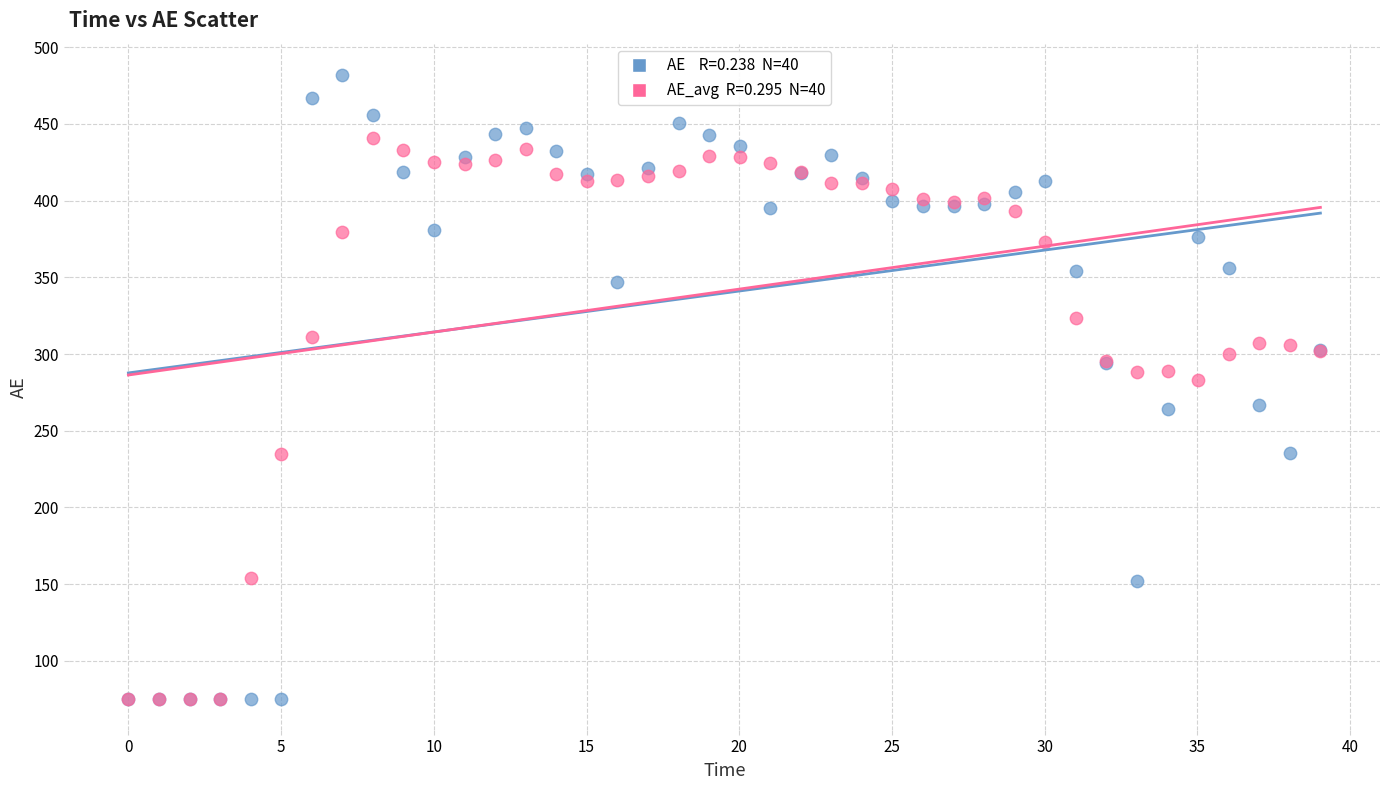

Across all series, what Y value is closest to 278?

283.2